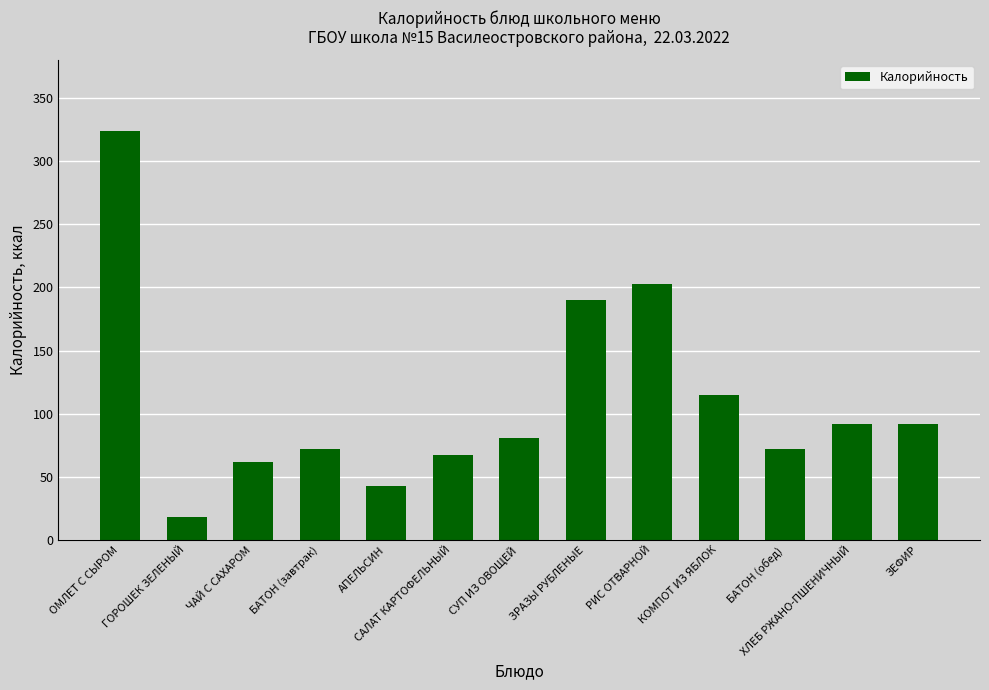

At which category does the chart reach its peak across all series?

ОМЛЕТ С СЫРОМ